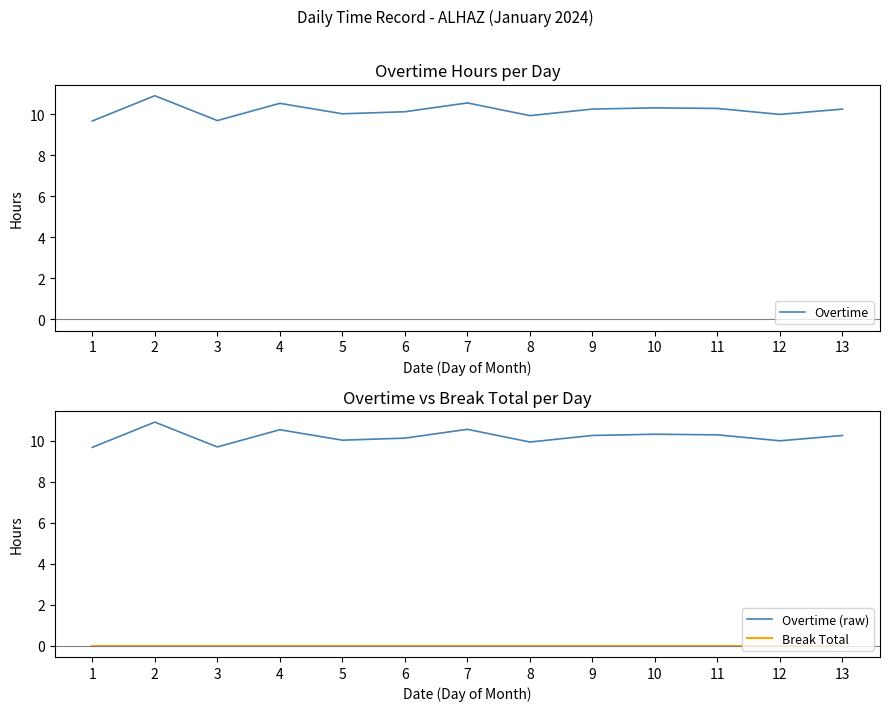

List the labels in order of Overtime (raw) value, largest first.

2, 7, 4, 10, 11, 9, 13, 6, 5, 12, 8, 3, 1